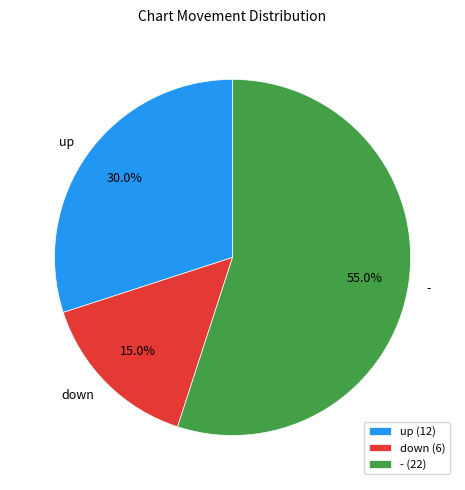

Which has a higher value, down or -?

-